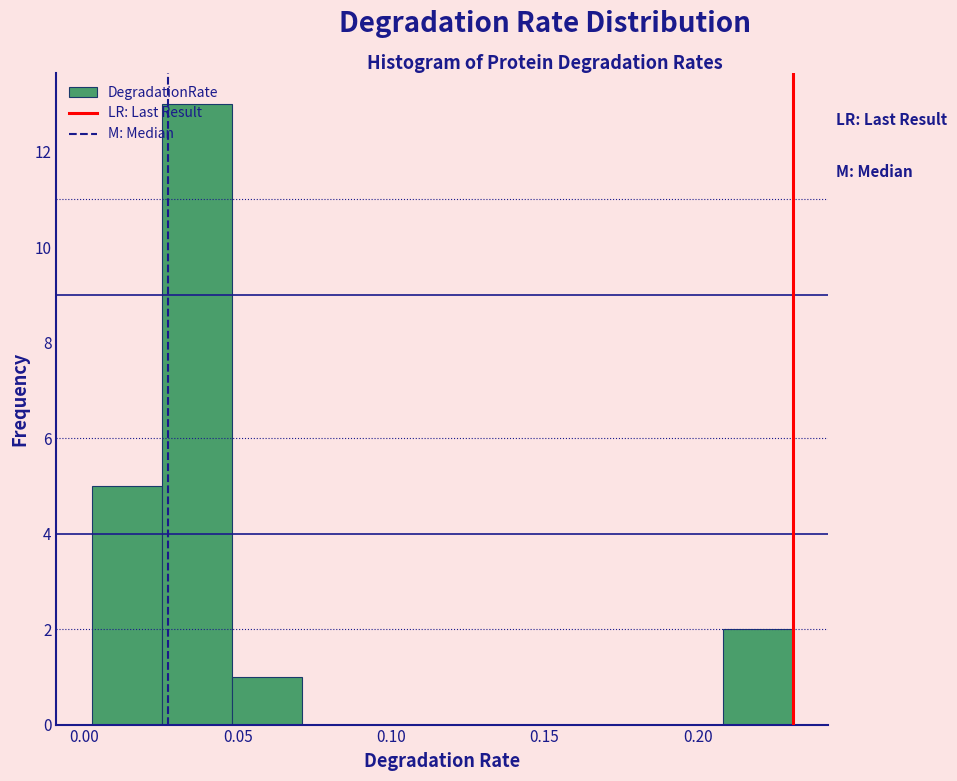

Reading left to right, transcribe this chart: for each bar, give the range it covers on the x-axis and its height. Neither the bar edges nor the heights are printed on the chart, so give them approximately, as read against the axes.

0.000 to 0.025: 5
0.025 to 0.050: 13
0.050 to 0.070: 1
0.070 to 0.095: 0
0.095 to 0.115: 0
0.115 to 0.140: 0
0.140 to 0.160: 0
0.160 to 0.185: 0
0.185 to 0.210: 0
0.210 to 0.230: 2